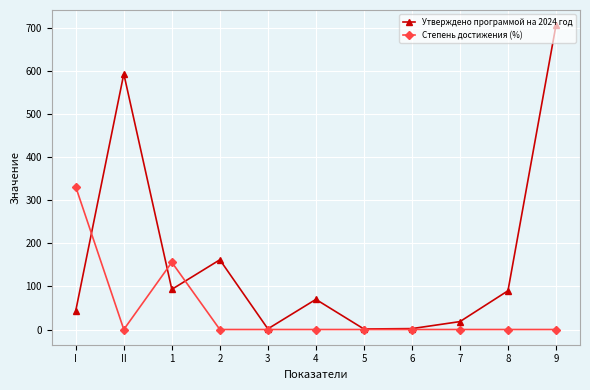

Is the value of Степень достижения (%) at 4 greater than the value of Утверждено программой на 2024 год at II?

No